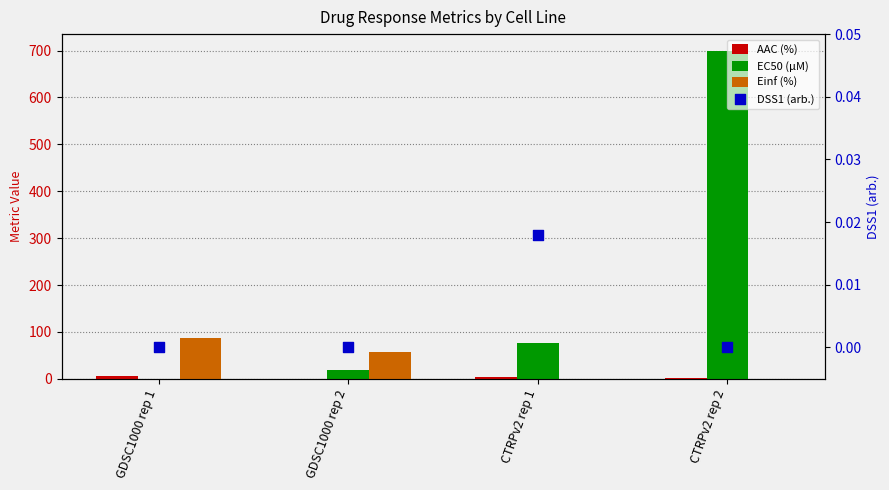

At how many categories does at least one series exceed 691?

1